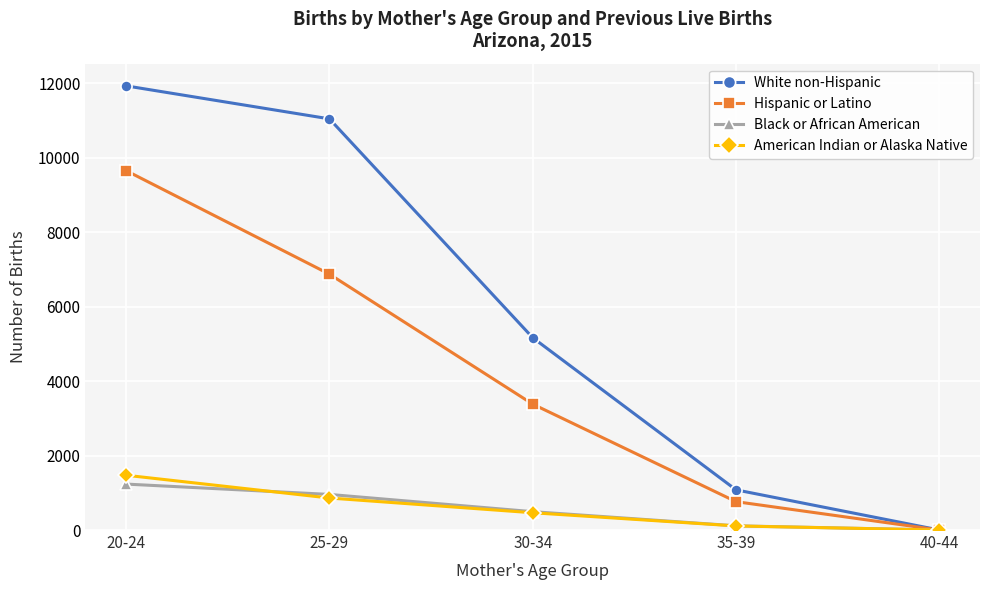

How many lines are shown in the chart?

4